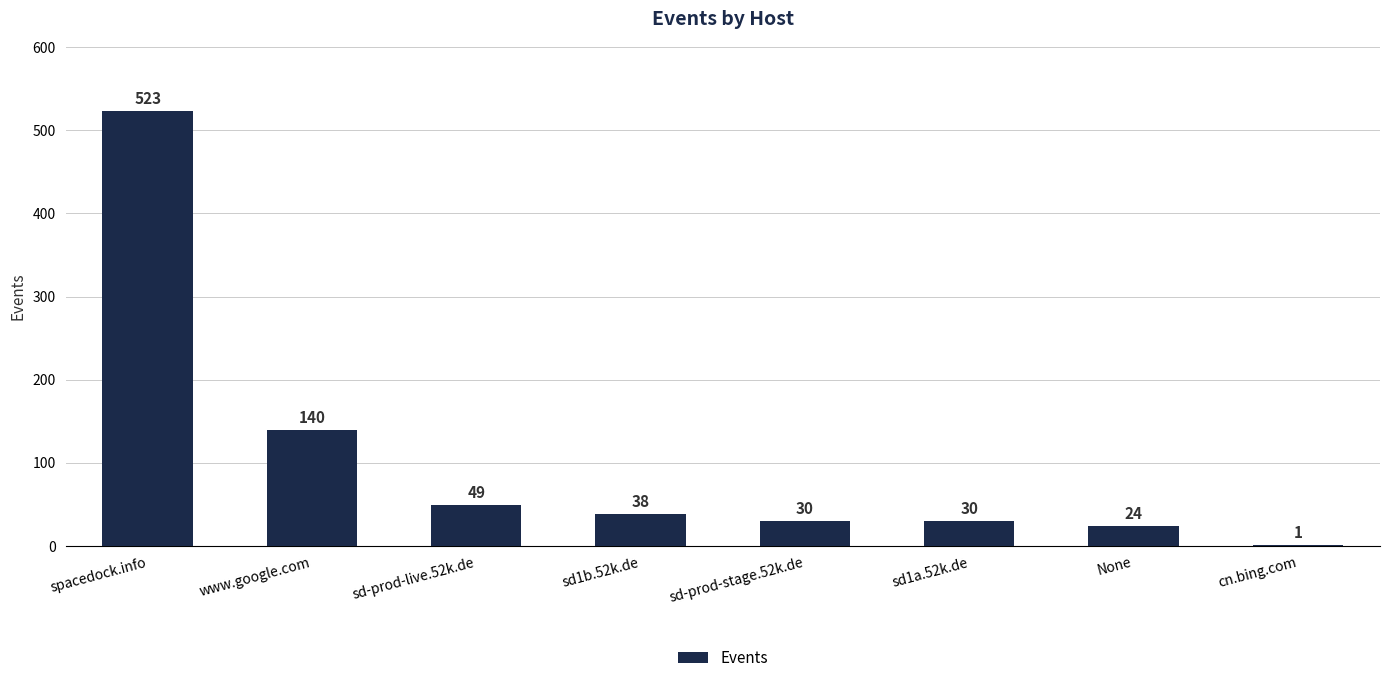

The value at None is 24. True or false?

True